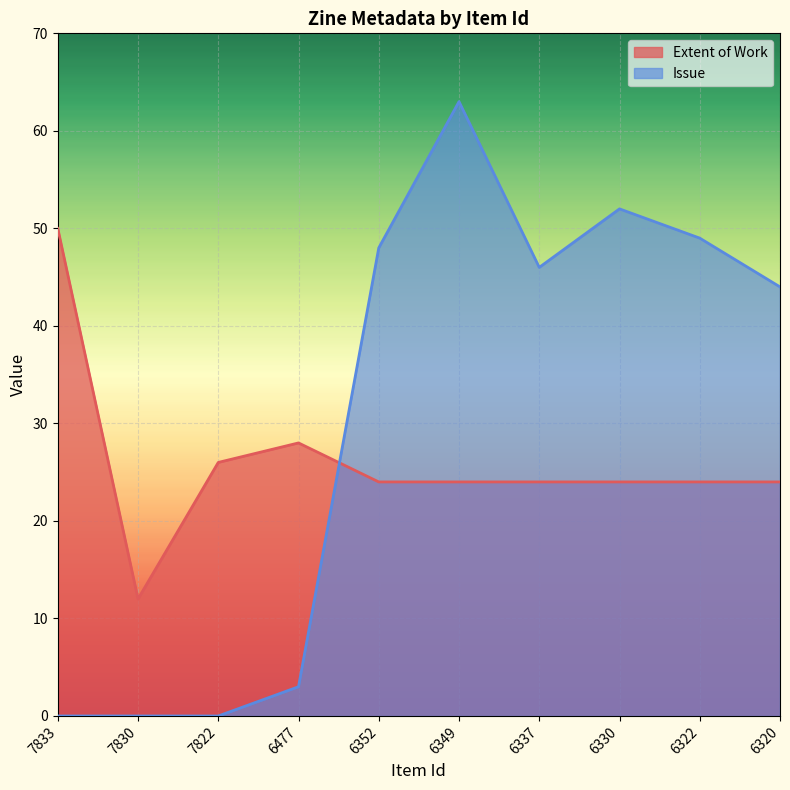

What is the sum of all Extent of Work values?

260